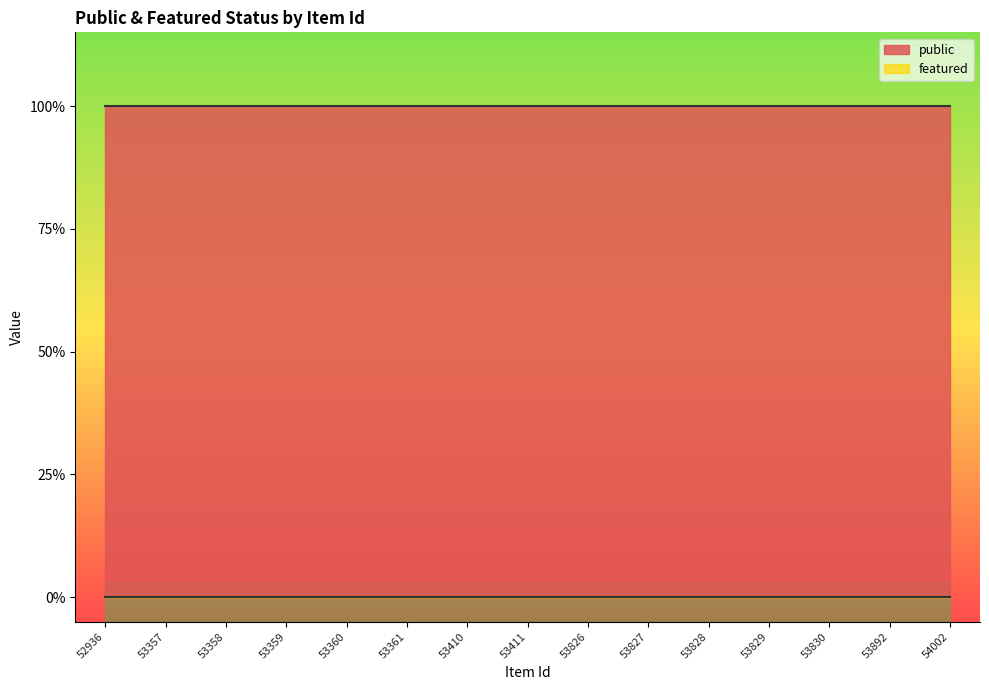

True or false: public has more than 1 interior local peaks.

False